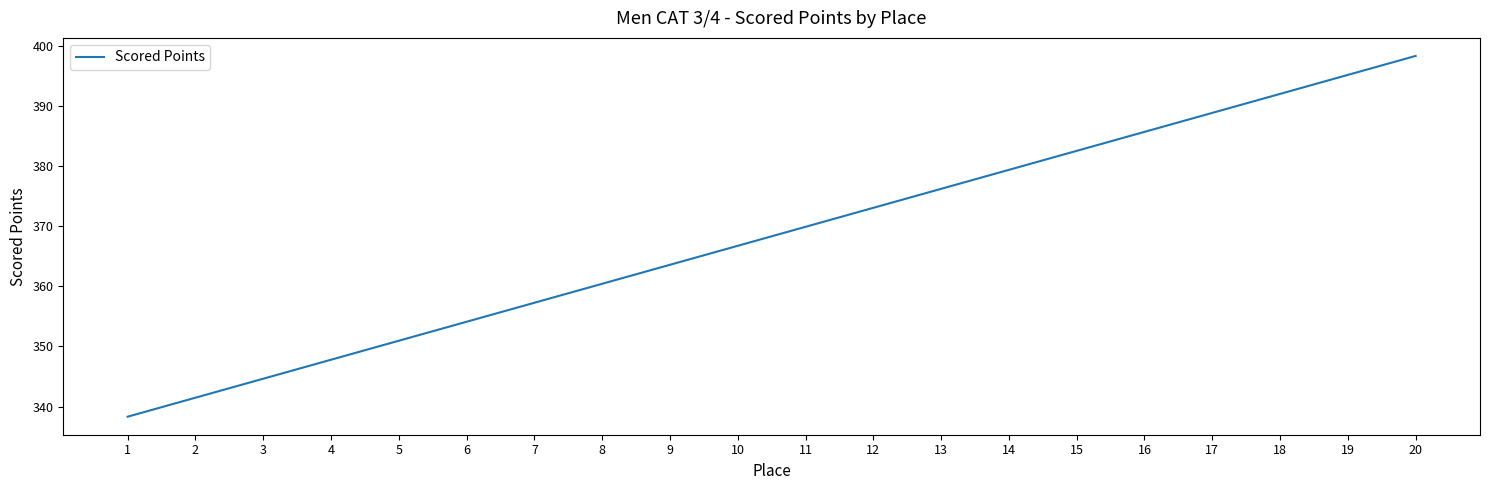

At which label does the data first exceed 369?

11